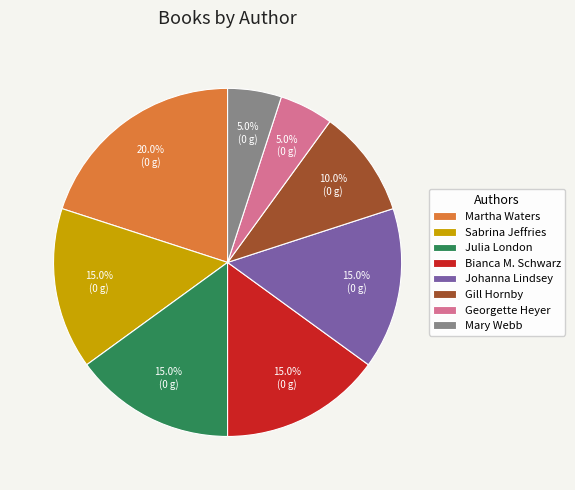

How much of the chart is everything except Johanna Lindsey?

85.0%